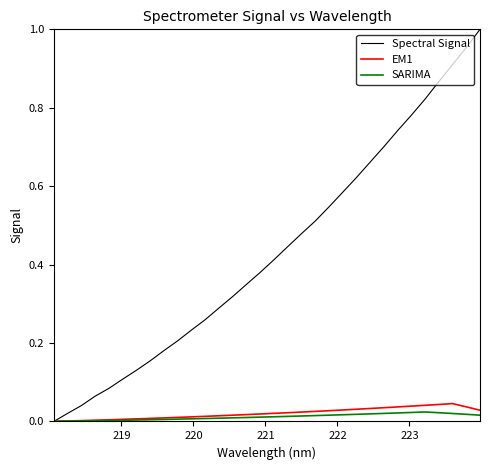

Which series has the largest range (max minus min)?

Spectral Signal